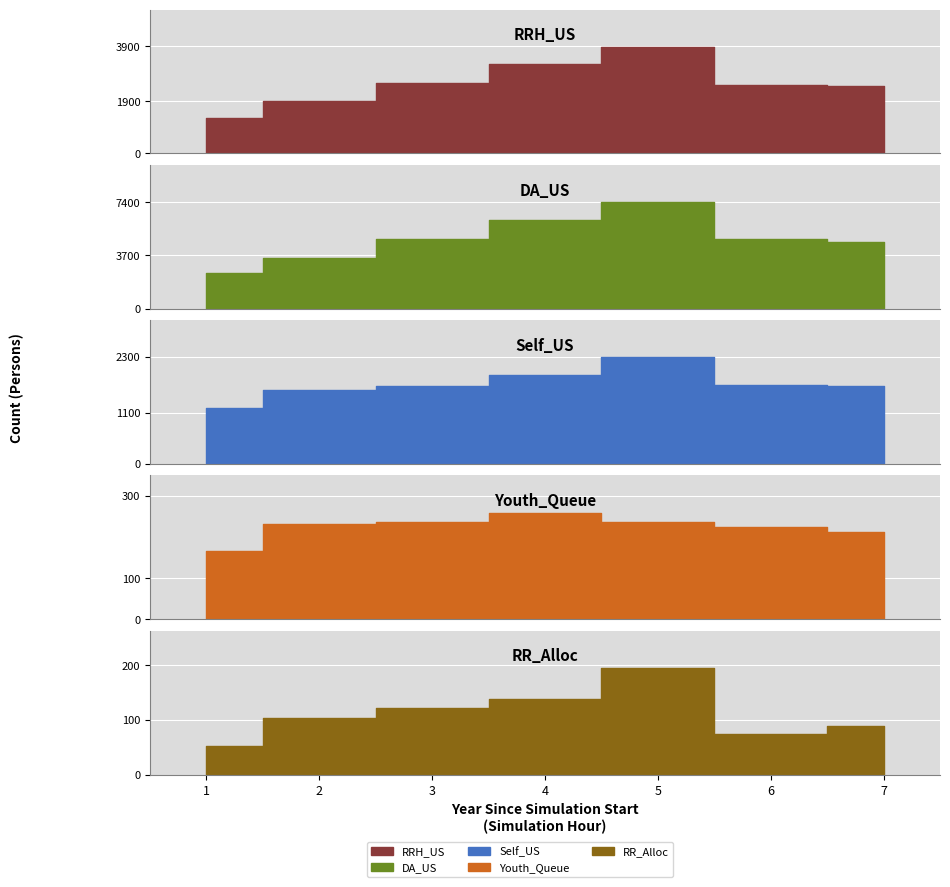

True or false: RRH_US and Self_US cross at least once.

False